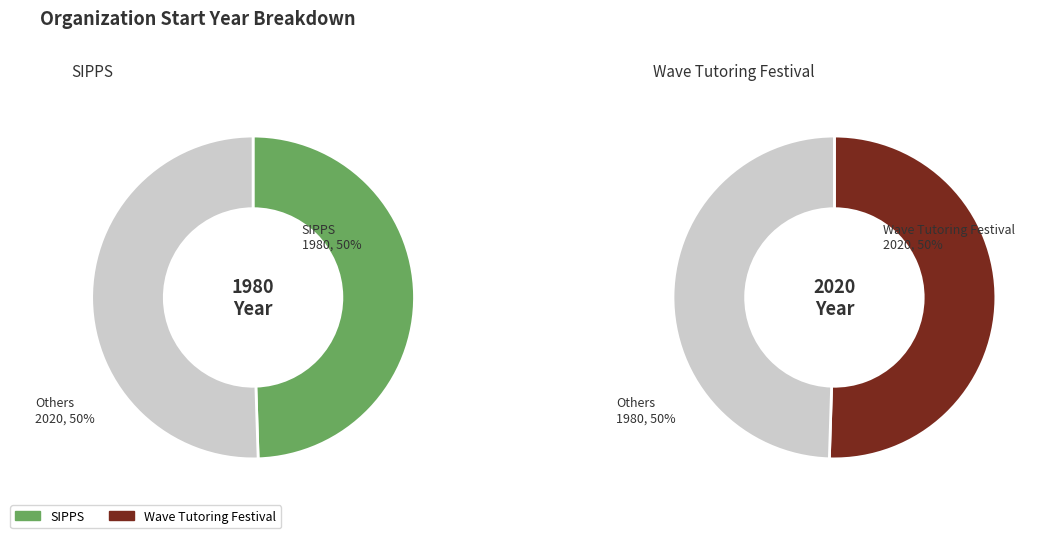

How many slices are in this pie chart?

2